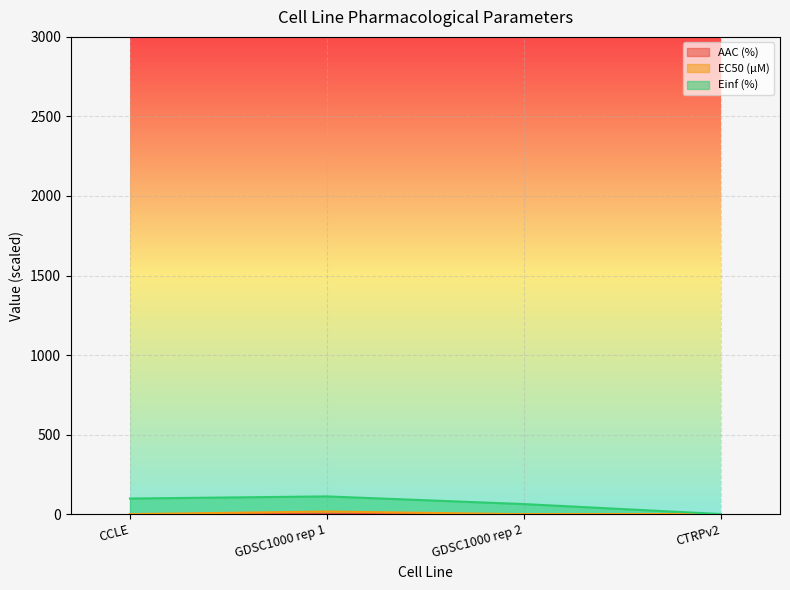

True or false: EC50 (µM) and Einf (%) cross at least once.

False